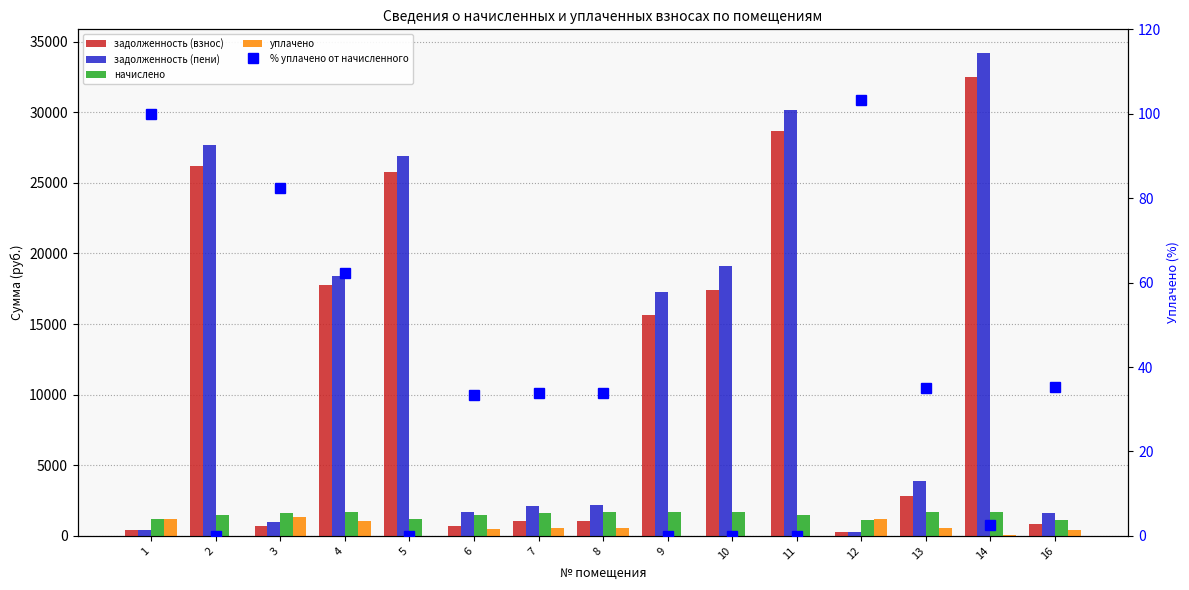

What is the value of the уплачено bar at the 3rd from the left?

1363.3